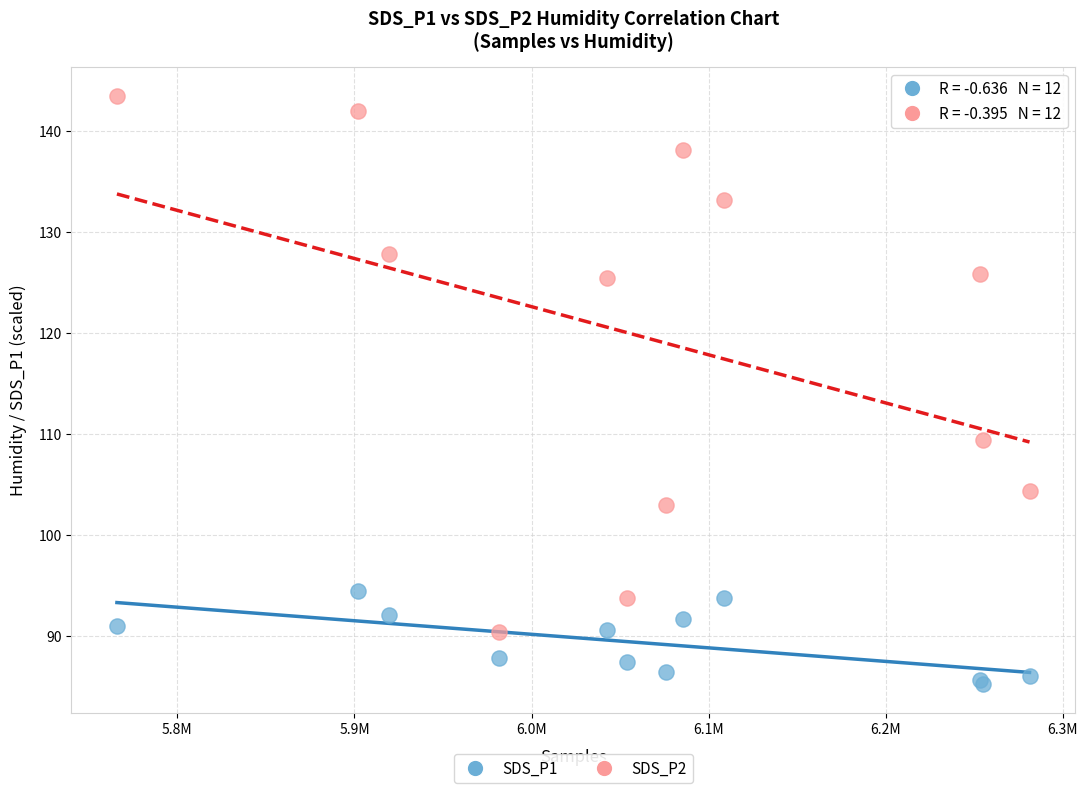

What is the X range (max minus min) for the scatter plot?

515283.0